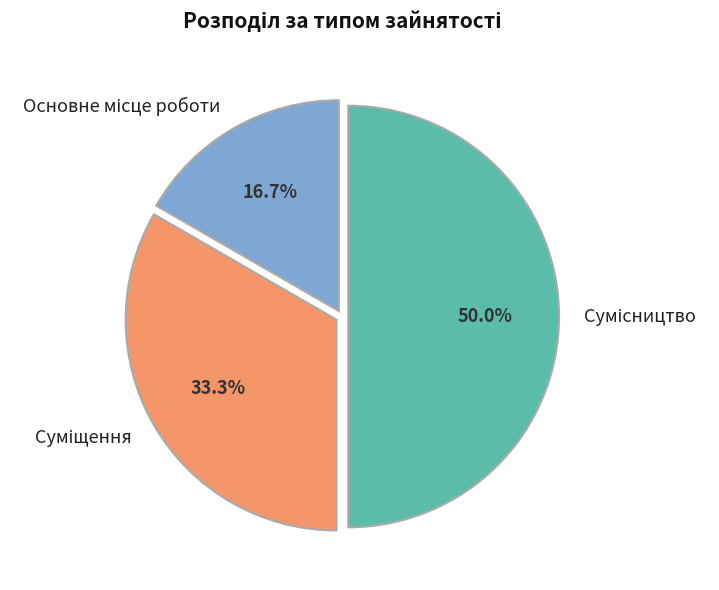

Count the number of slices in the pie.

3